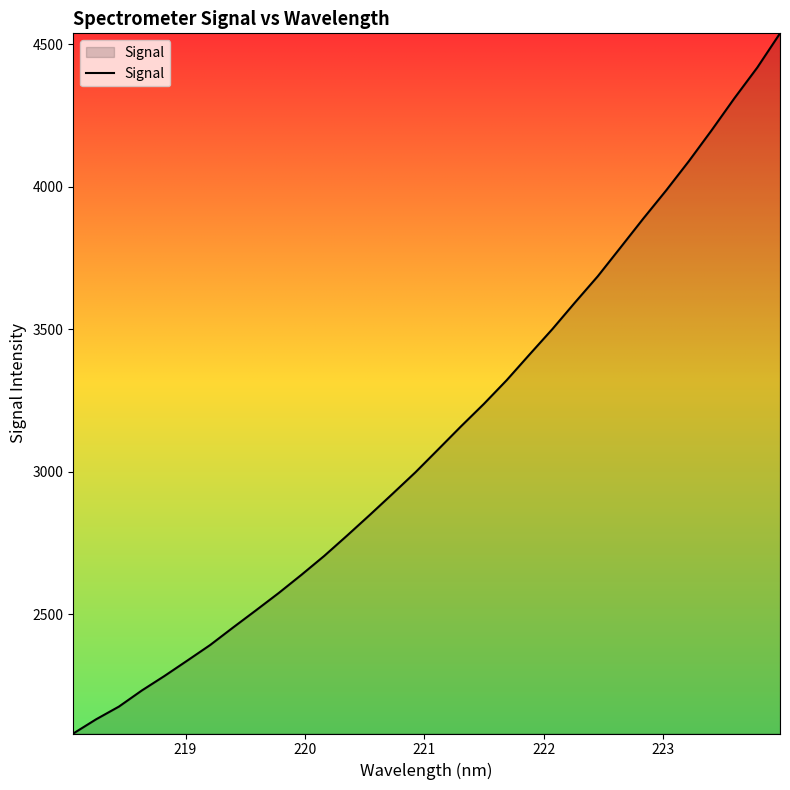

What is the difference between the maximum and minimum values?

2456.0